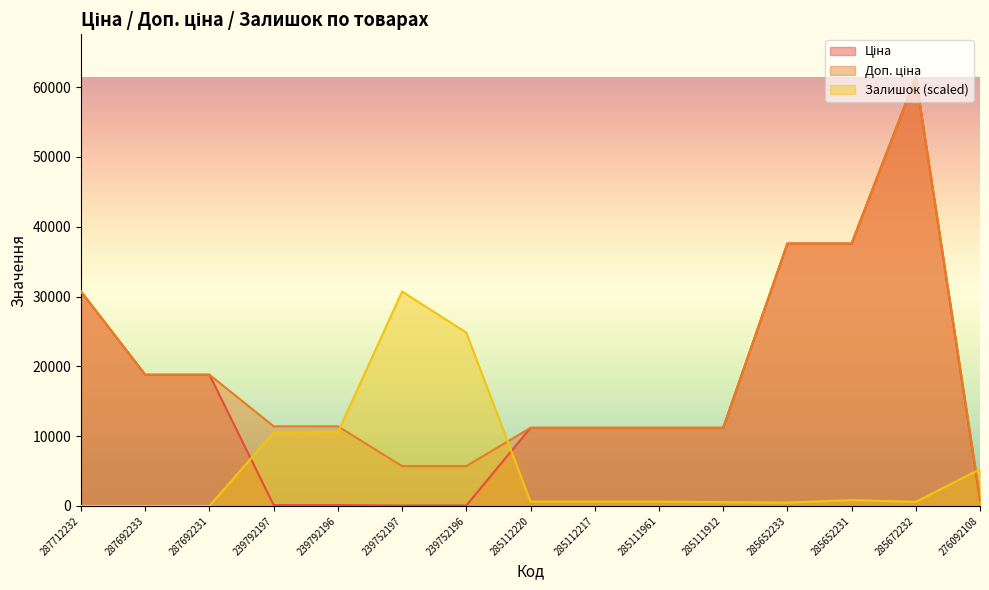

At which category is the sum across all series the highest?

285672232